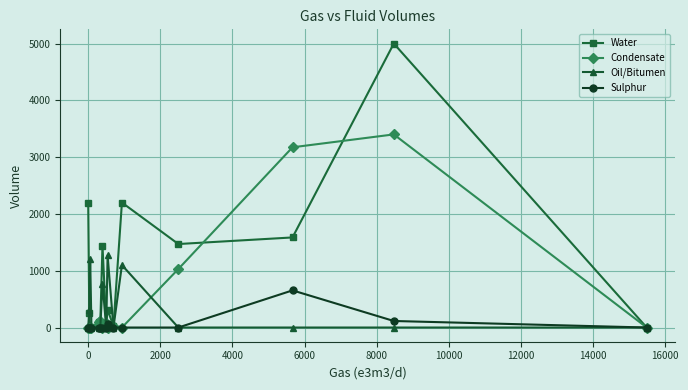

True or false: Sulphur and Condensate intersect in this chart.

True